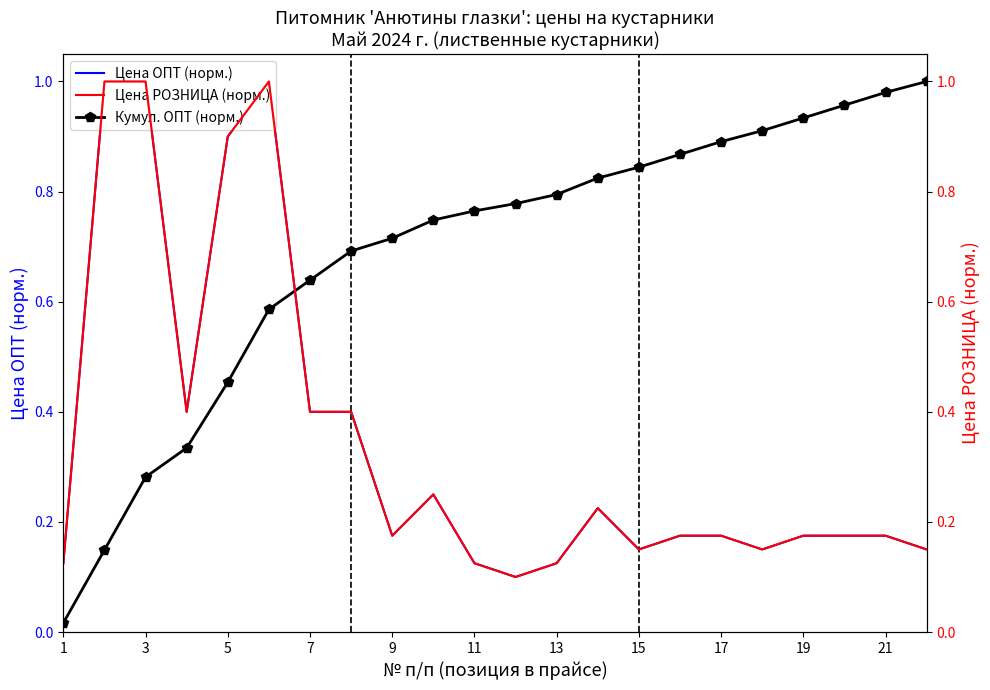

What are all the series names shown in the legend?

Цена ОПТ (норм.), Кумул. ОПТ (норм.), Цена РОЗНИЦА (норм.)